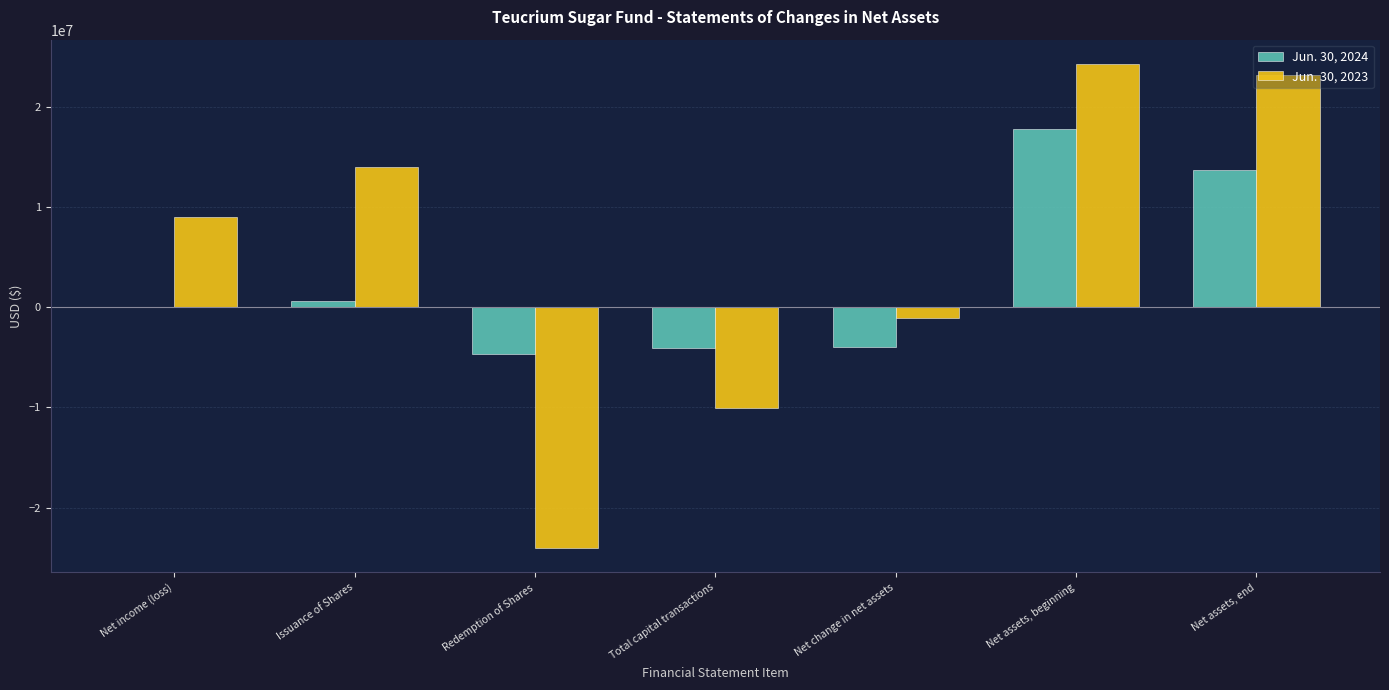

What is the total value across all series at Net change in net assets?

-5097339